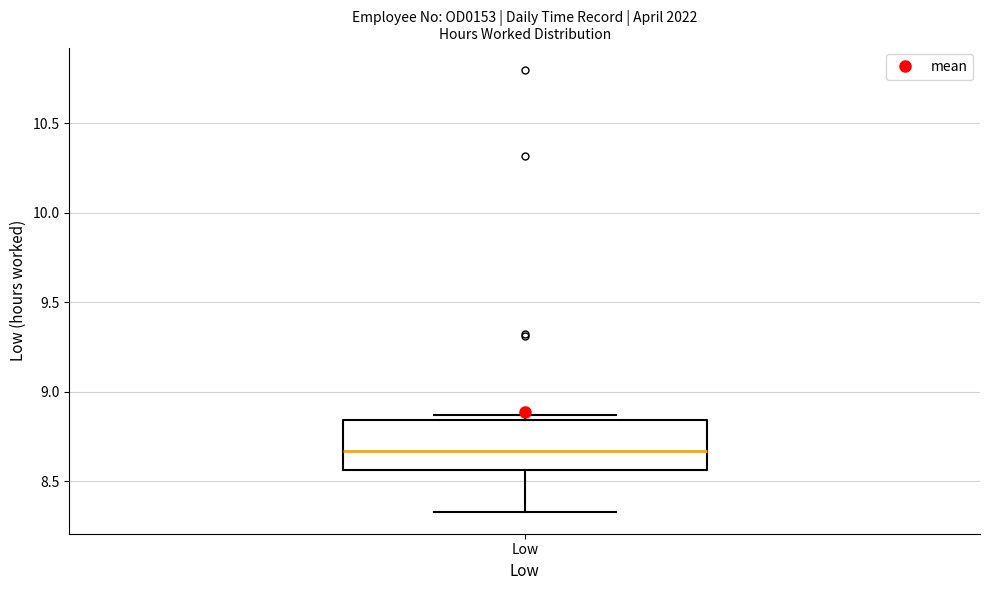

Where is the upper edge of the box for Low on the y-axis? The values are not printed on the chart, so give them approximately, as read against the axis.

8.85